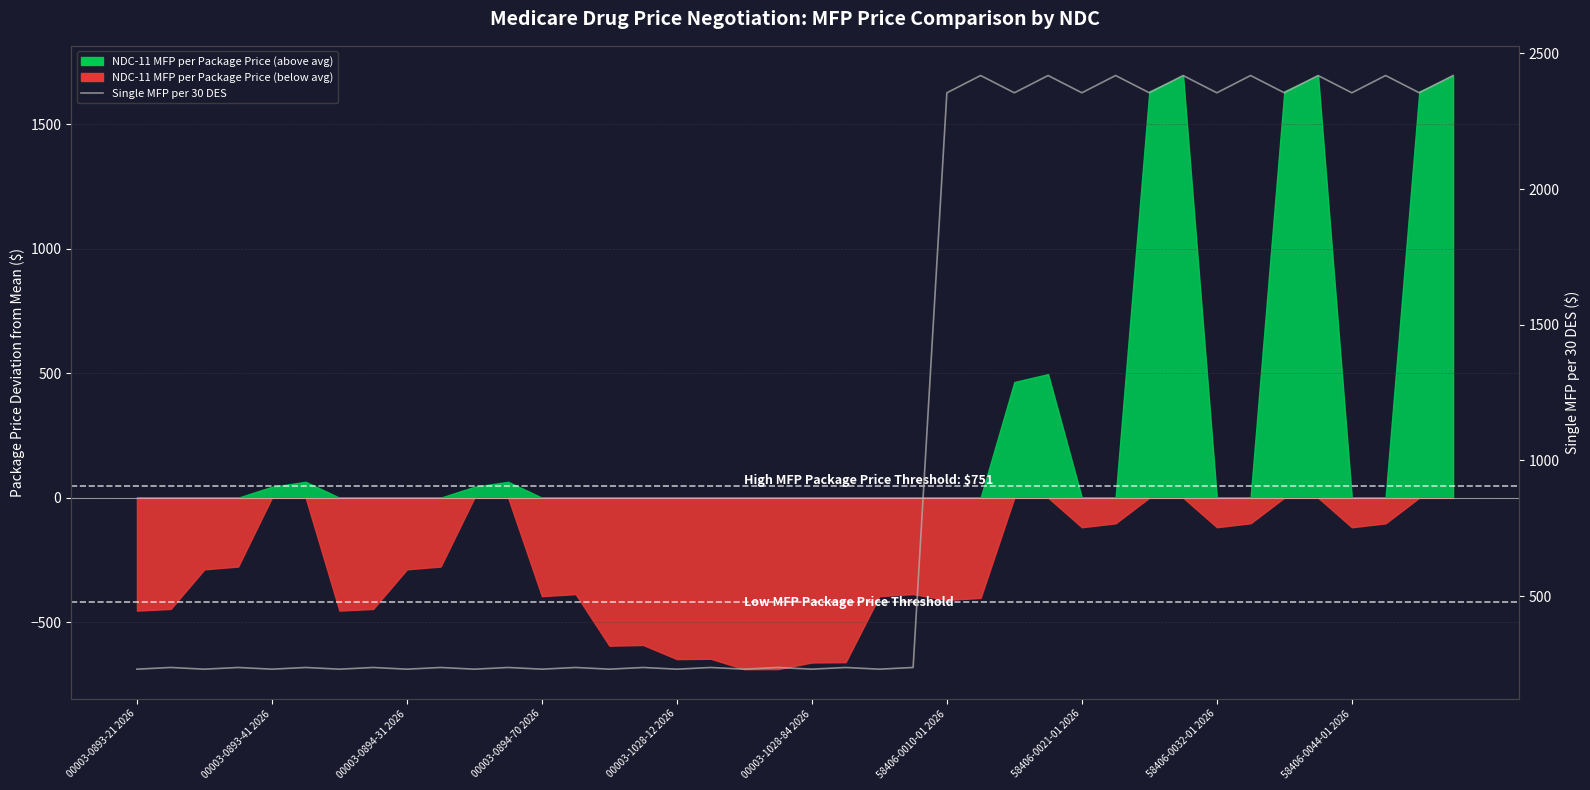

Reading left to right, extract all data points from this chart.

231.0	237.2	231.0	237.2	231.0	237.2	231.0	237.2	231.0	237.2	231.0	237.2	231.0	237.2	231.0	237.2	231.0	237.2	231.0	237.2	231.0	237.2	231.0	237.2	2355.0	2418.7	2355.0	2418.7	2355.0	2418.7	2355.0	2418.7	2355.0	2418.7	2355.0	2418.7	2355.0	2418.7	2355.0	2418.7